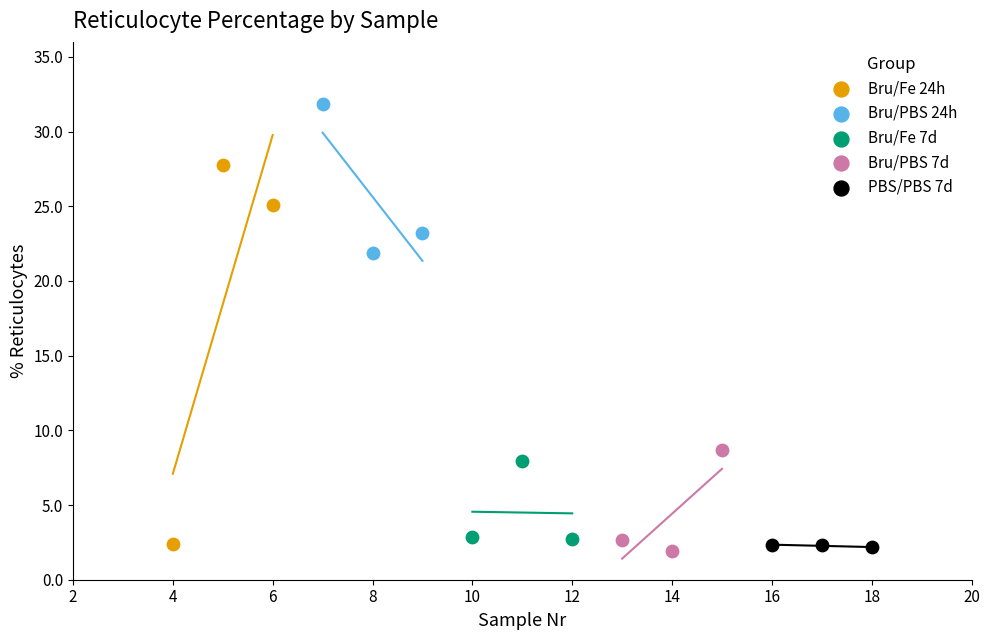

Which series has the widest spread of Y values?

Bru/Fe 24h